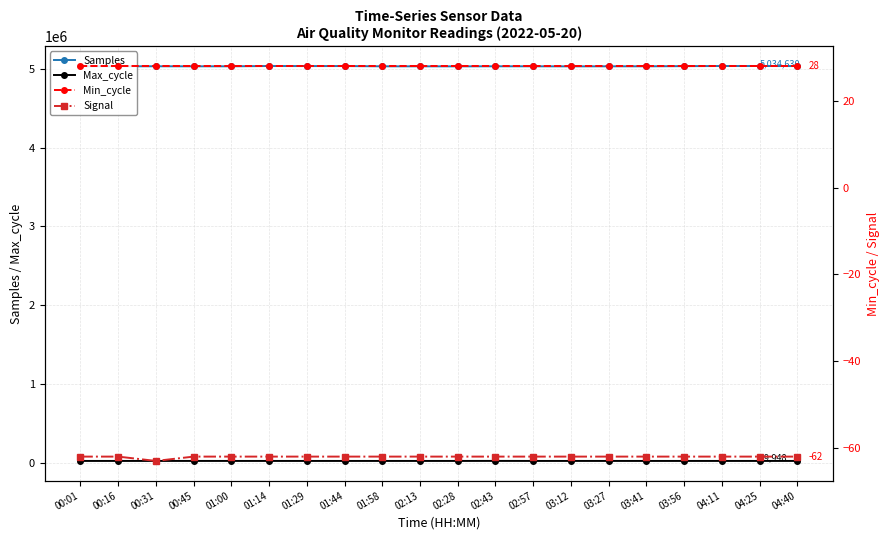

Which series changed the most between 01:44 and 03:27?

Samples